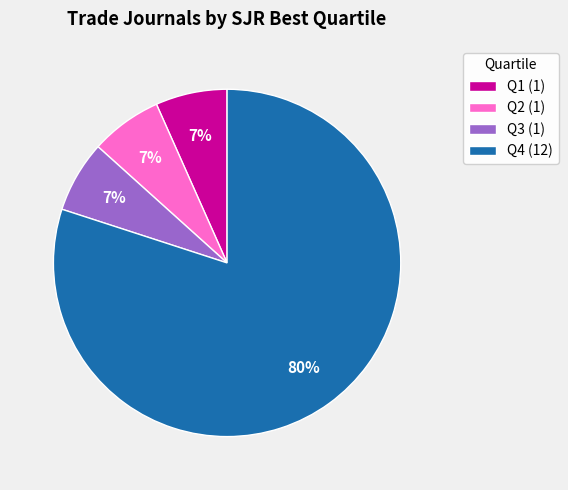

To the nearest percent, what portion does Q3 (1) represent?

7%